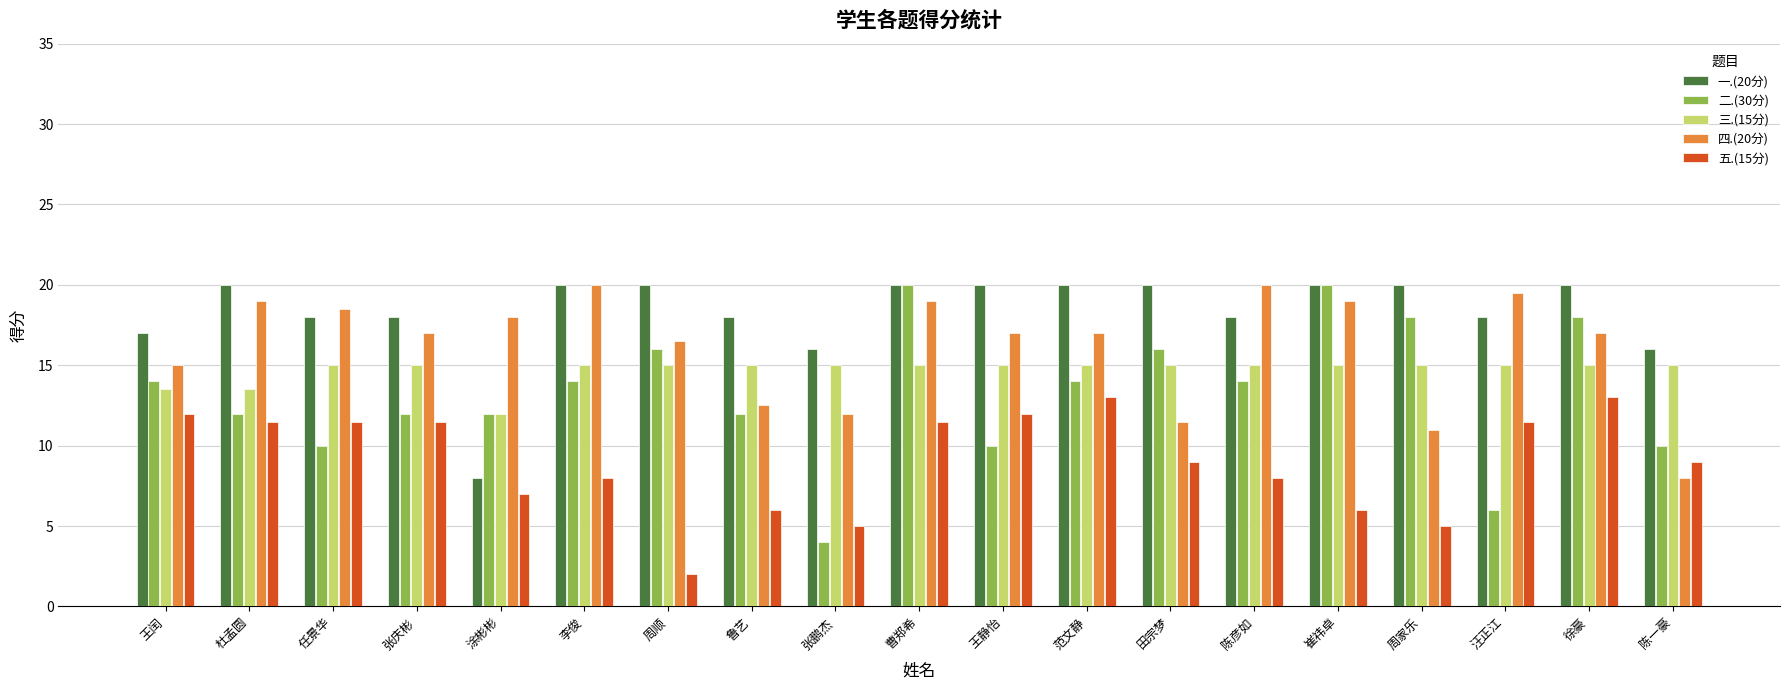

What is the difference between the second highest and minimum values in the 五.(15分) series?

11.0